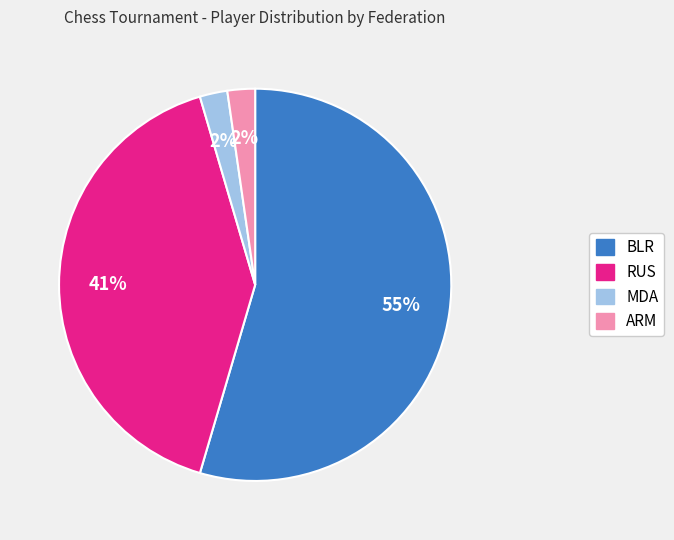

Combined, do MDA and BLR account for over 50%?

Yes